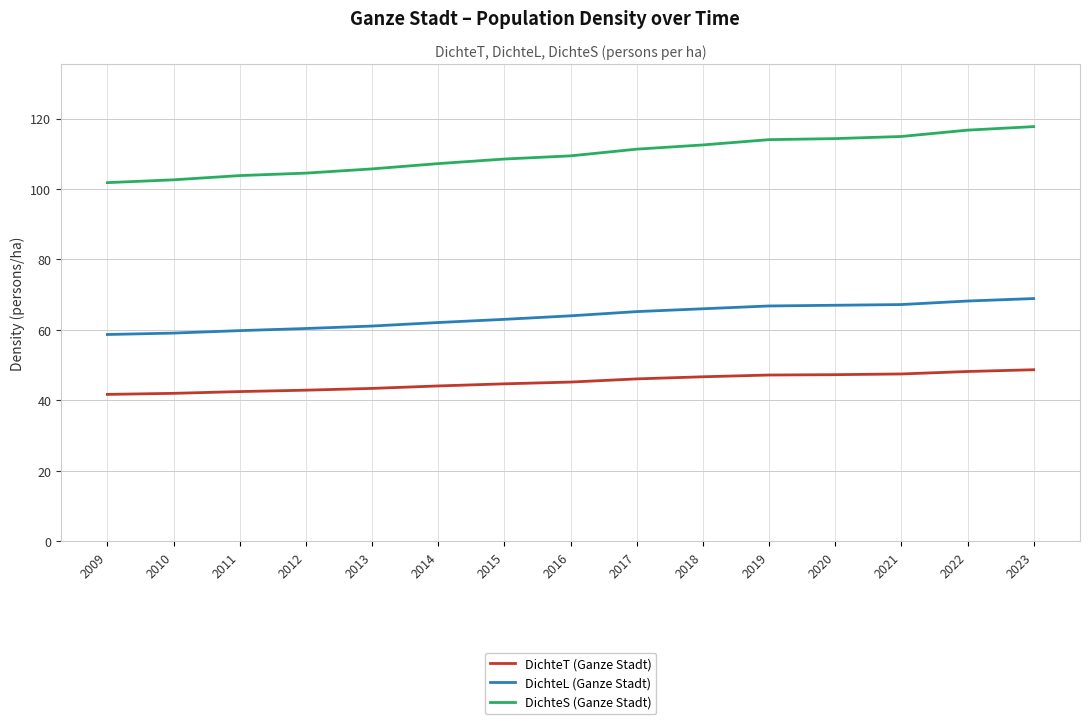

What are all the series names shown in the legend?

DichteT (Ganze Stadt), DichteL (Ganze Stadt), DichteS (Ganze Stadt)